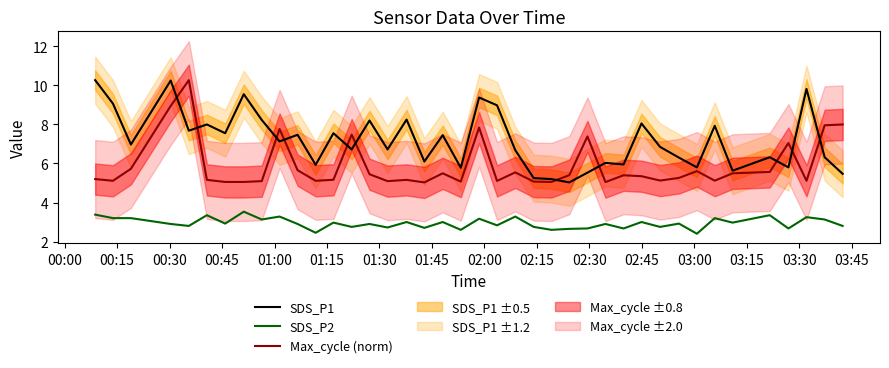

What is the highest value of the SDS_P2 series?

3.5